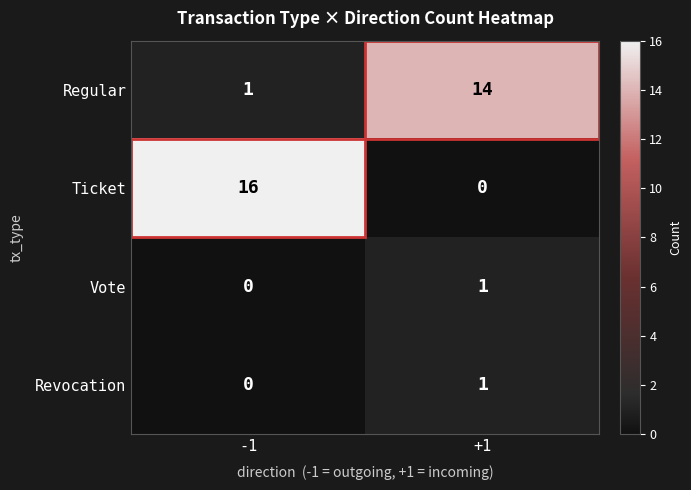

List the labels in order of Regular value, largest first.

+1, -1